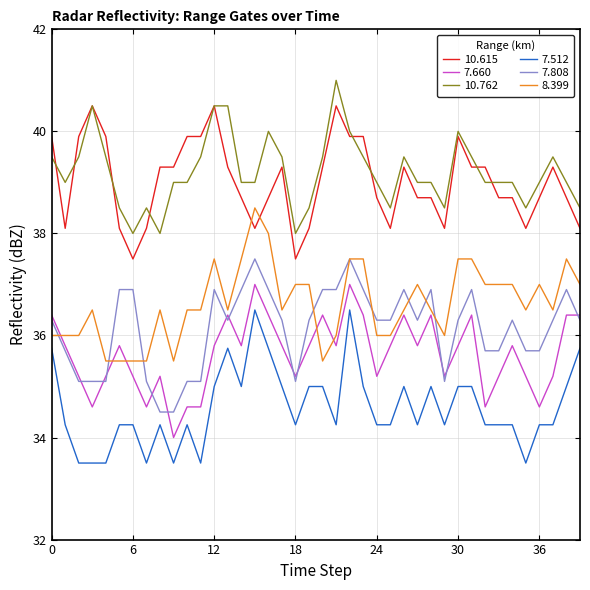

True or false: 8.399 and 10.615 cross at least once.

True